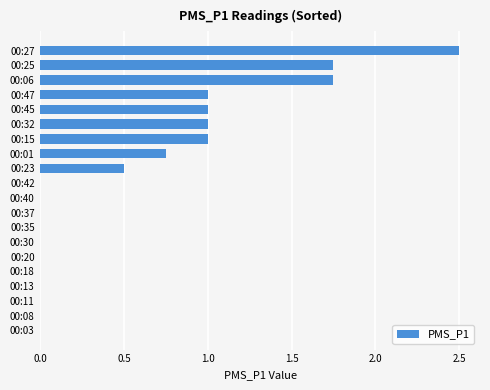

The value at 00:35 is -1.2. True or false?

False